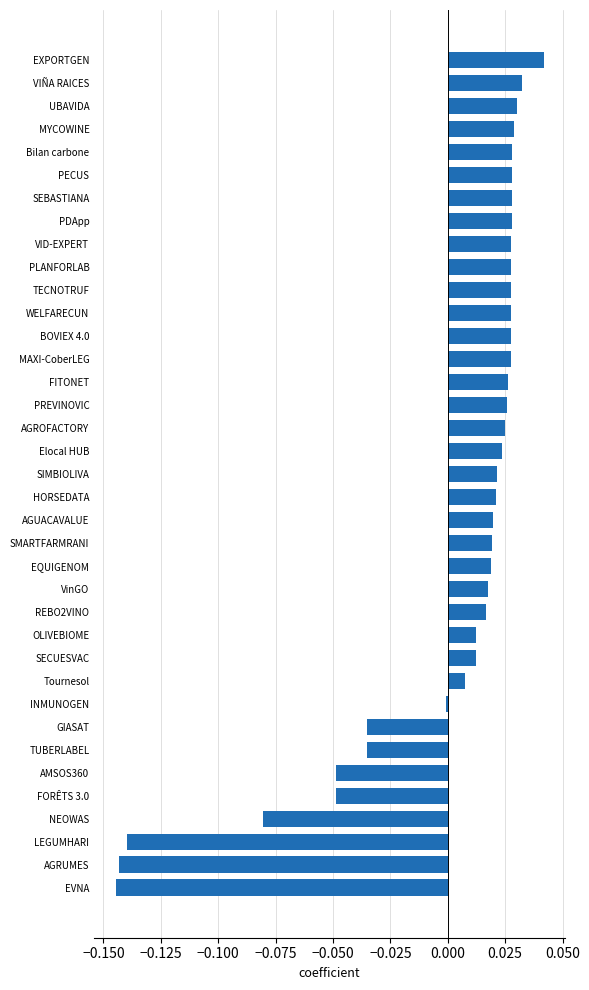

How many values exceed 0?

28